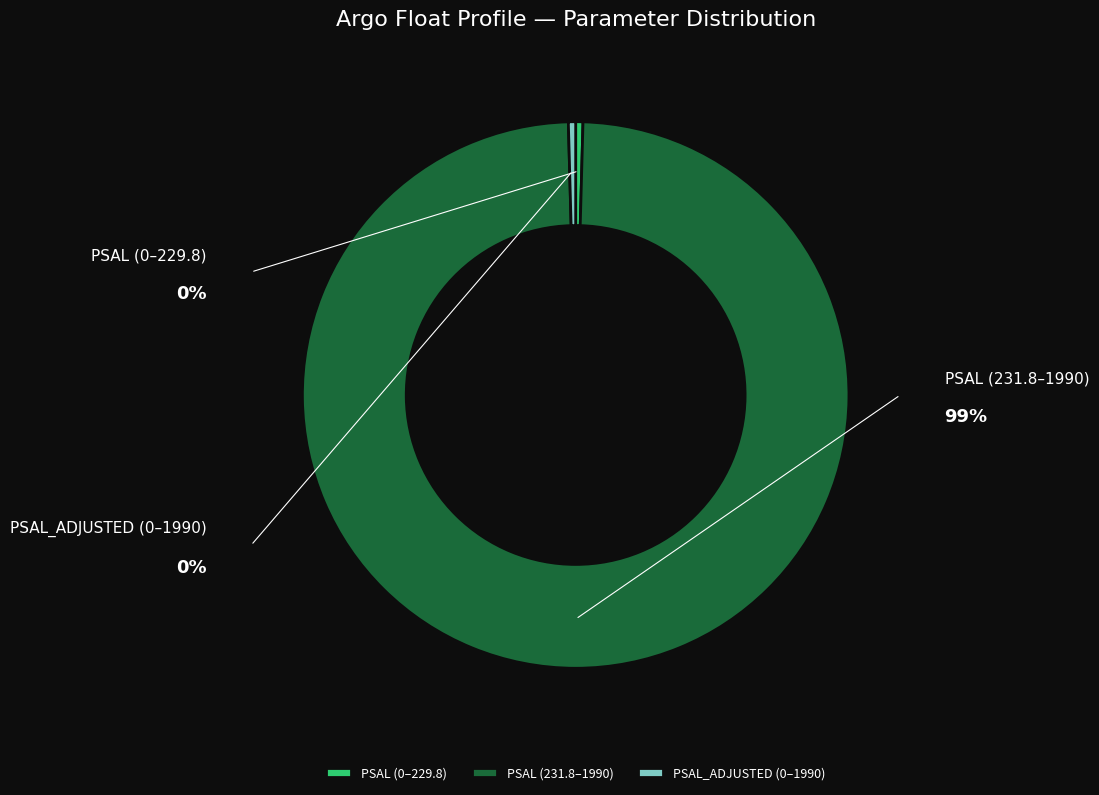

Which category has the biggest portion of the pie?

PSAL (231.8–1990)